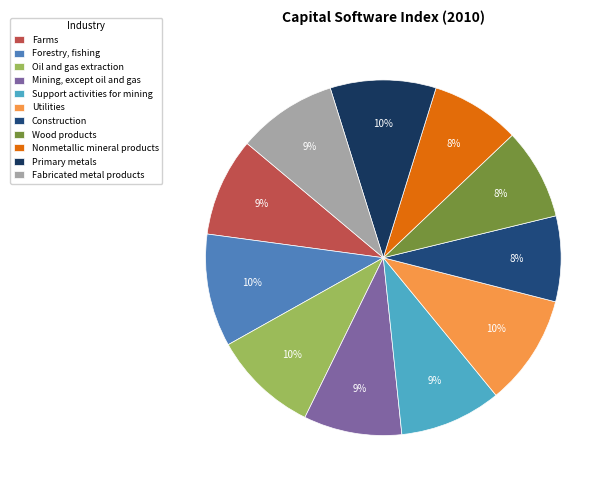

Count the number of slices in the pie.

11